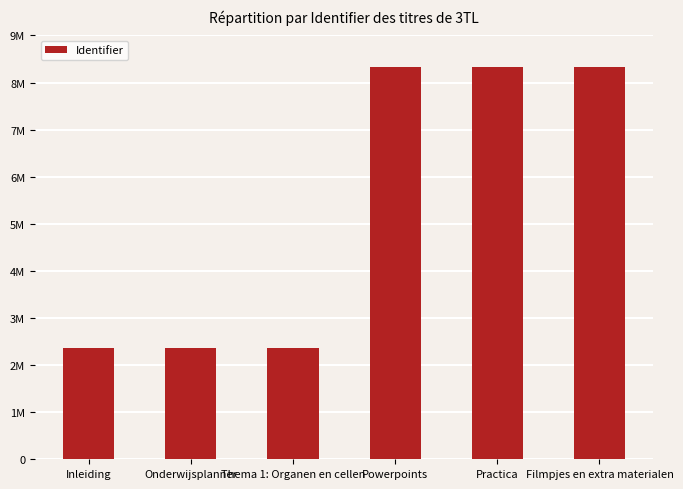

At which label does the data first exceed 8327186?

Practica